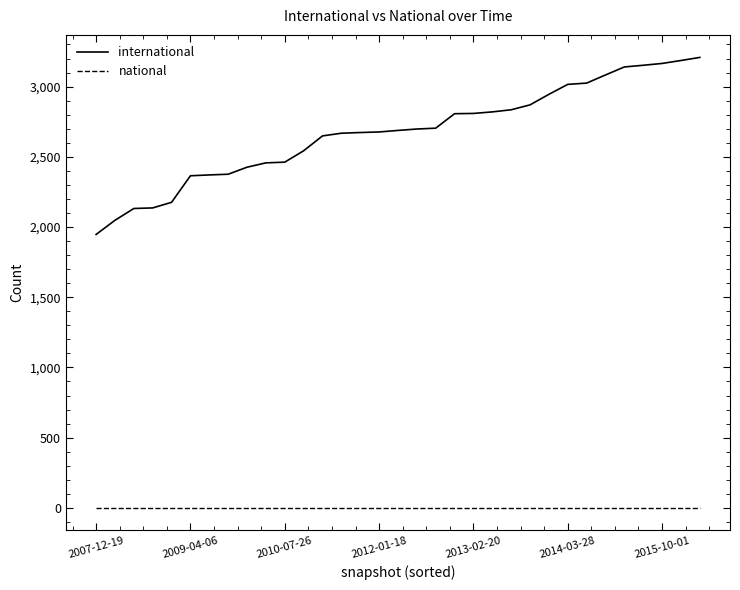

List the series in order of their peak value, highest first.

international, national